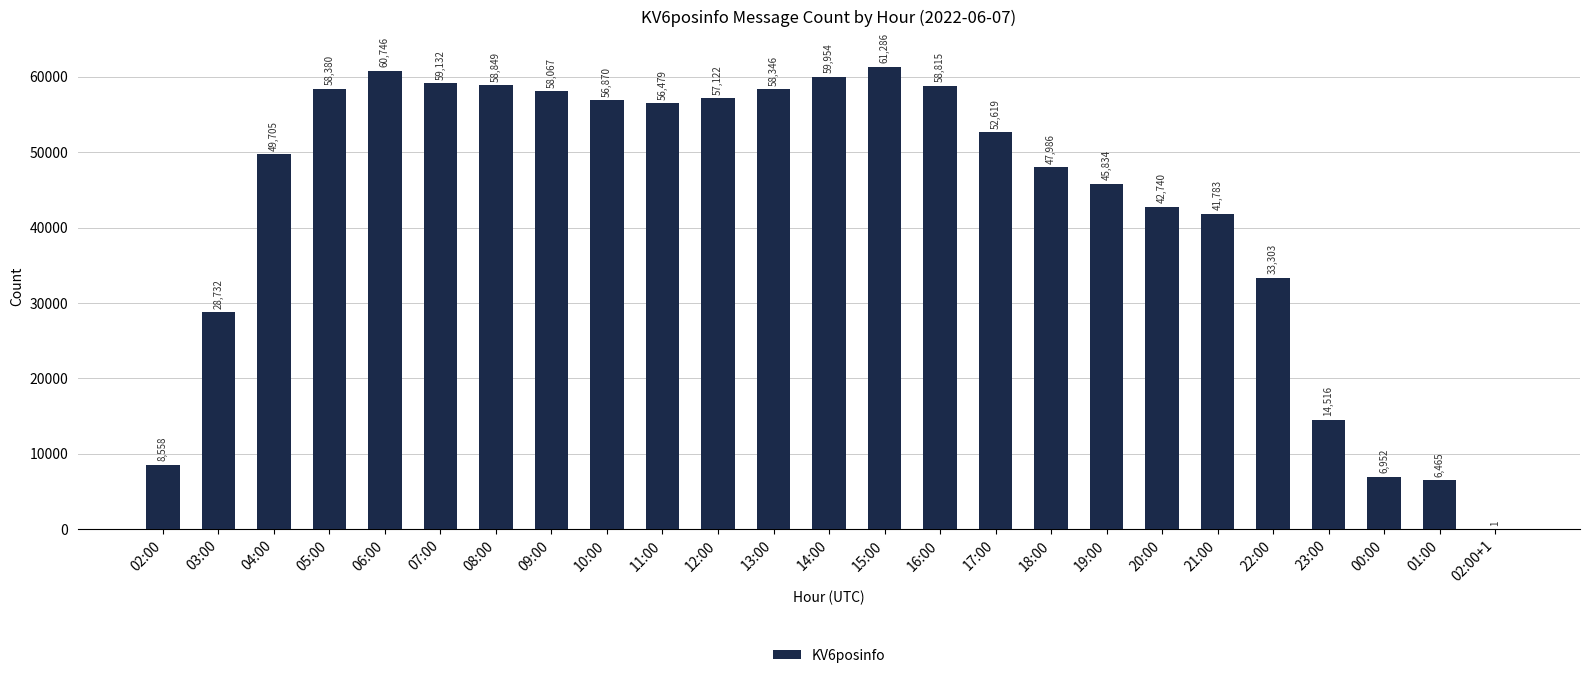

Between 17:00 and 21:00, which is larger?

17:00